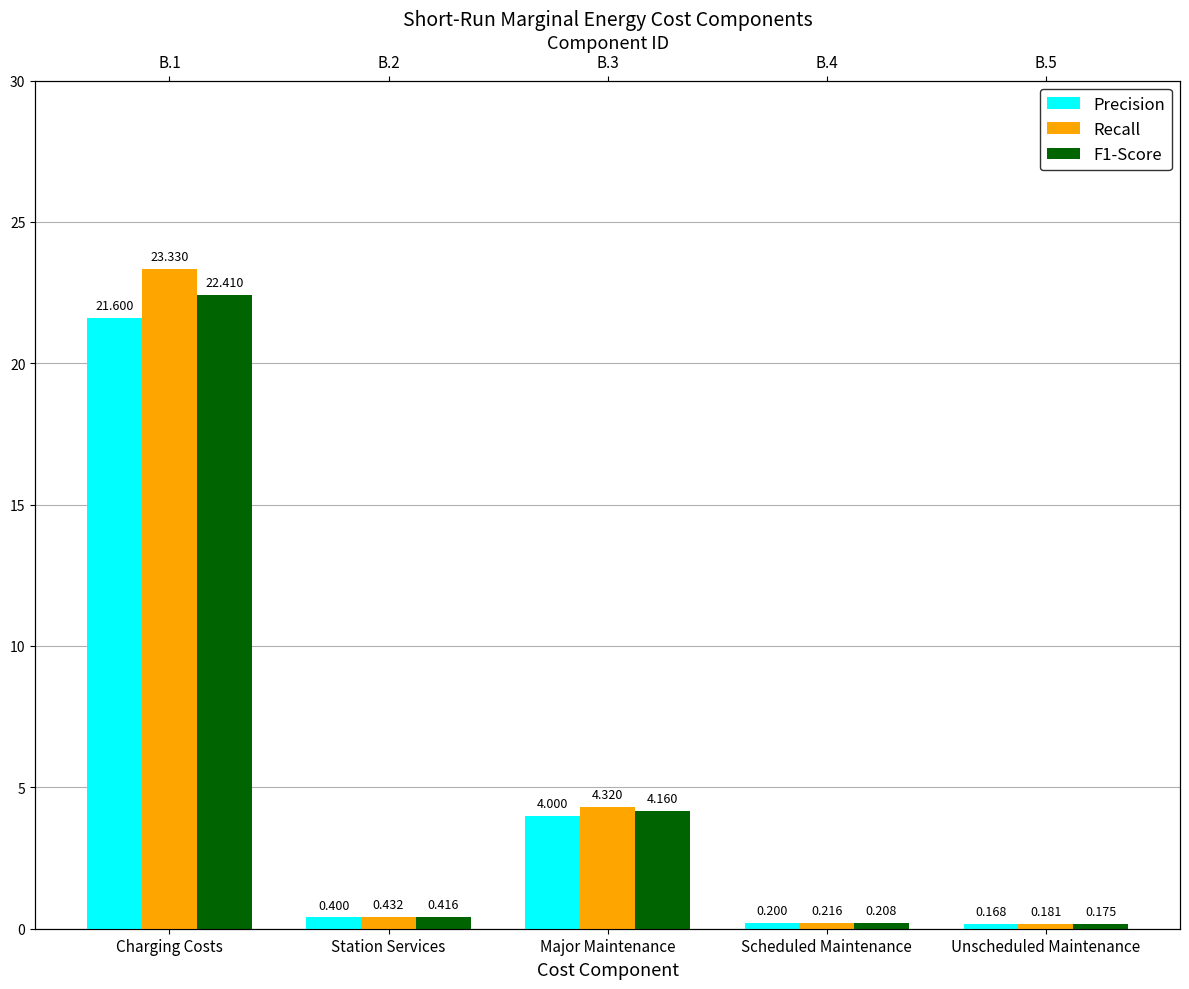

Which series has the largest range (max minus min)?

Recall